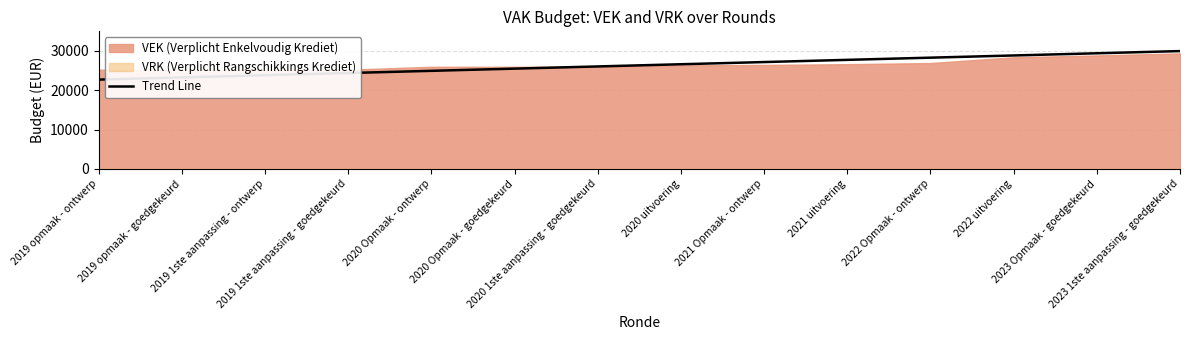

Is it true that the value at 2021 Opmaak - ontwerp is 27185.9?

True